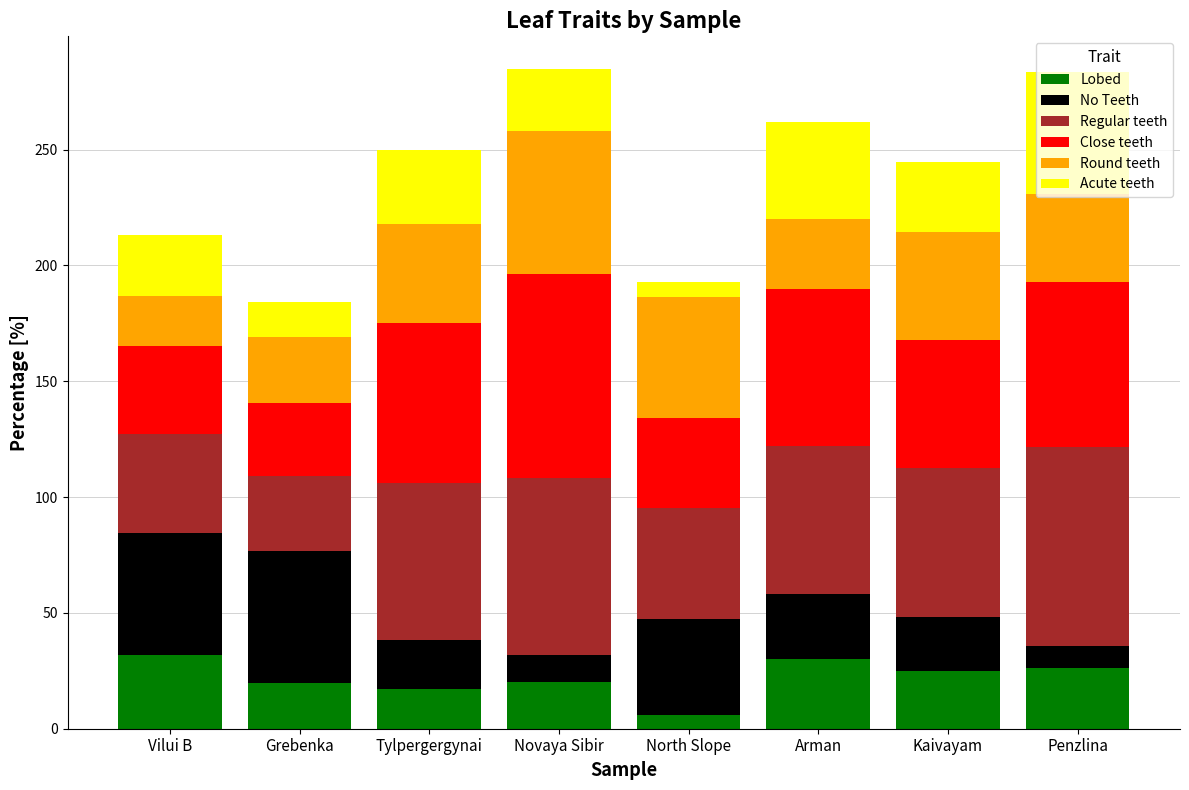

What is the difference between the maximum and minimum values in the Lobed series?

26.0